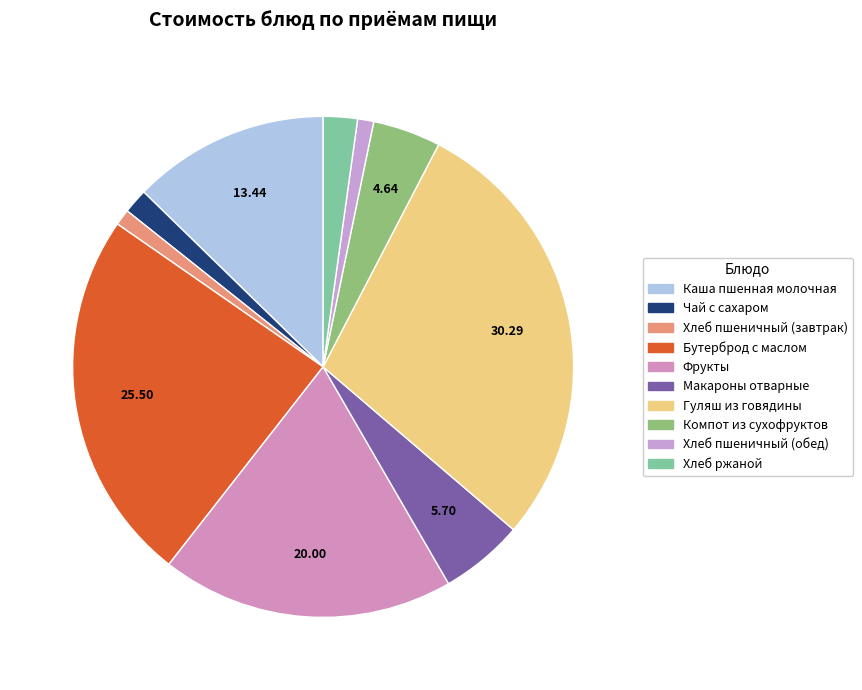

To the nearest percent, what percentage of the pie is Хлеб пшеничный (обед)?

1%